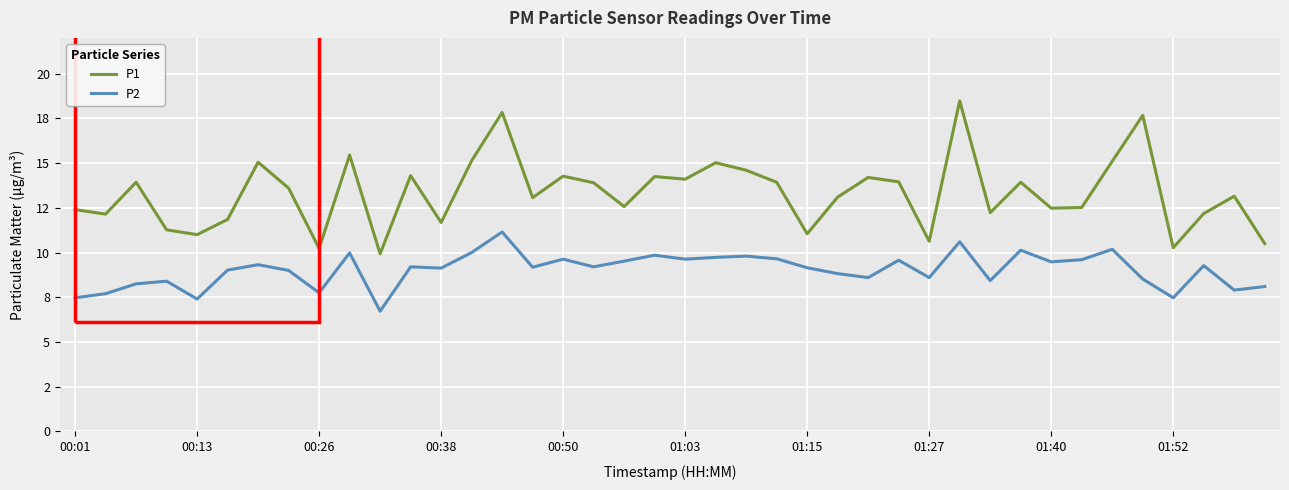

At how many categories does at least one series exceed 14?

14